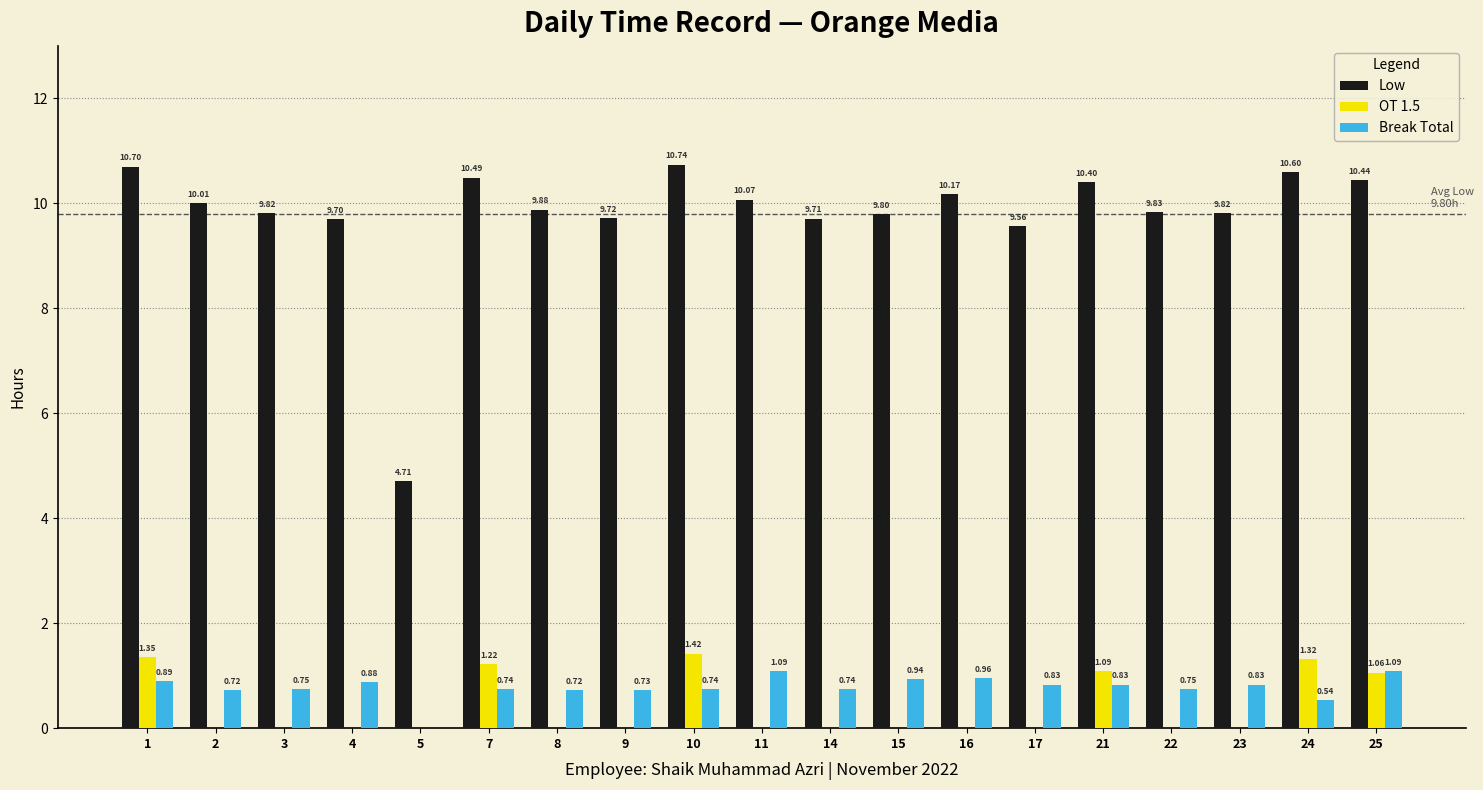

What is the sum of all OT 1.5 values?

7.5